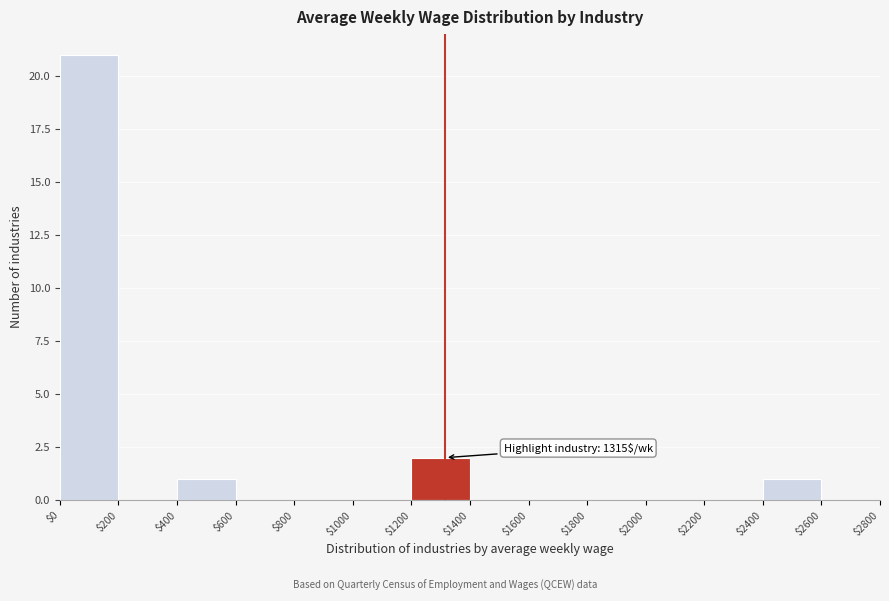

Over which range of the x-axis is the bar tallest?

$0 to $200